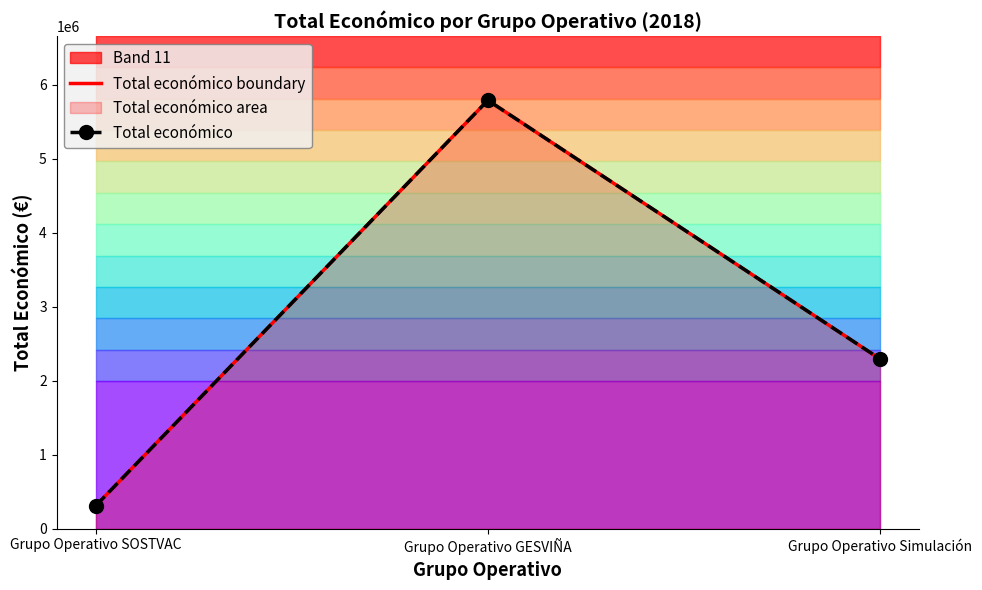

What is the label of the 1st point from the right?

Grupo Operativo Simulación